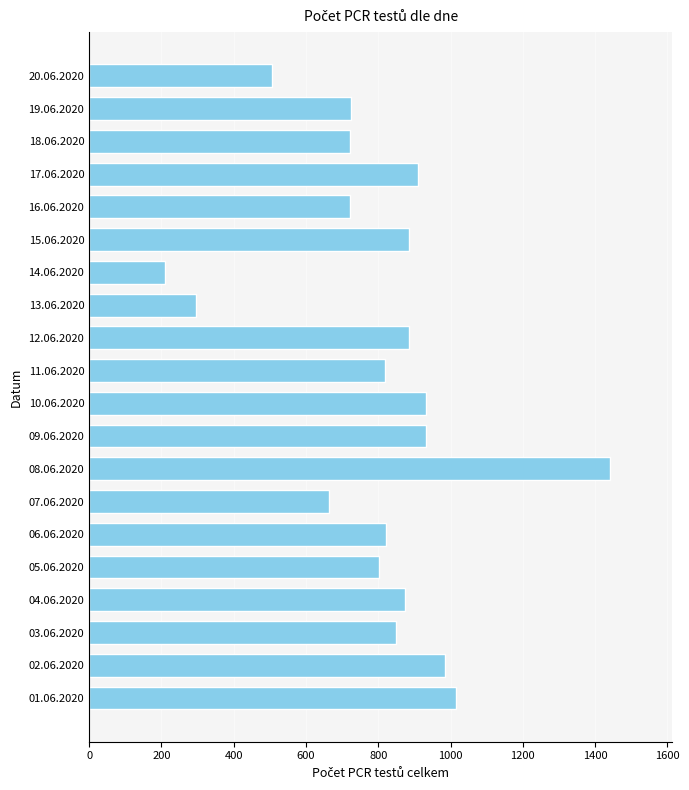

Which has a higher value, 05.06.2020 or 09.06.2020?

09.06.2020